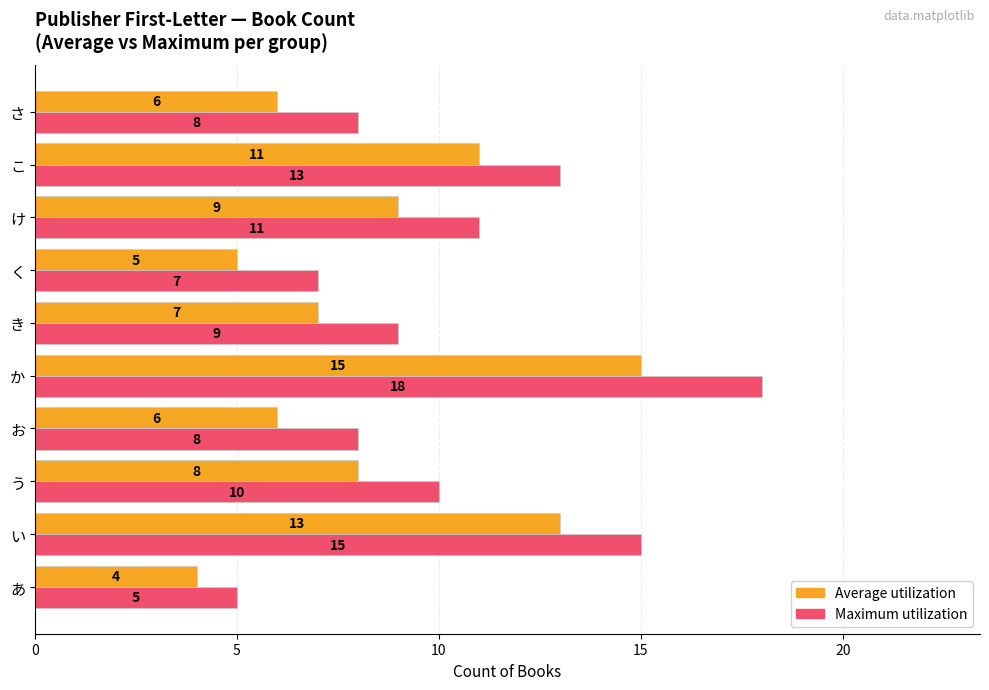

Between あ and き, which series saw the biggest shift?

Maximum utilization